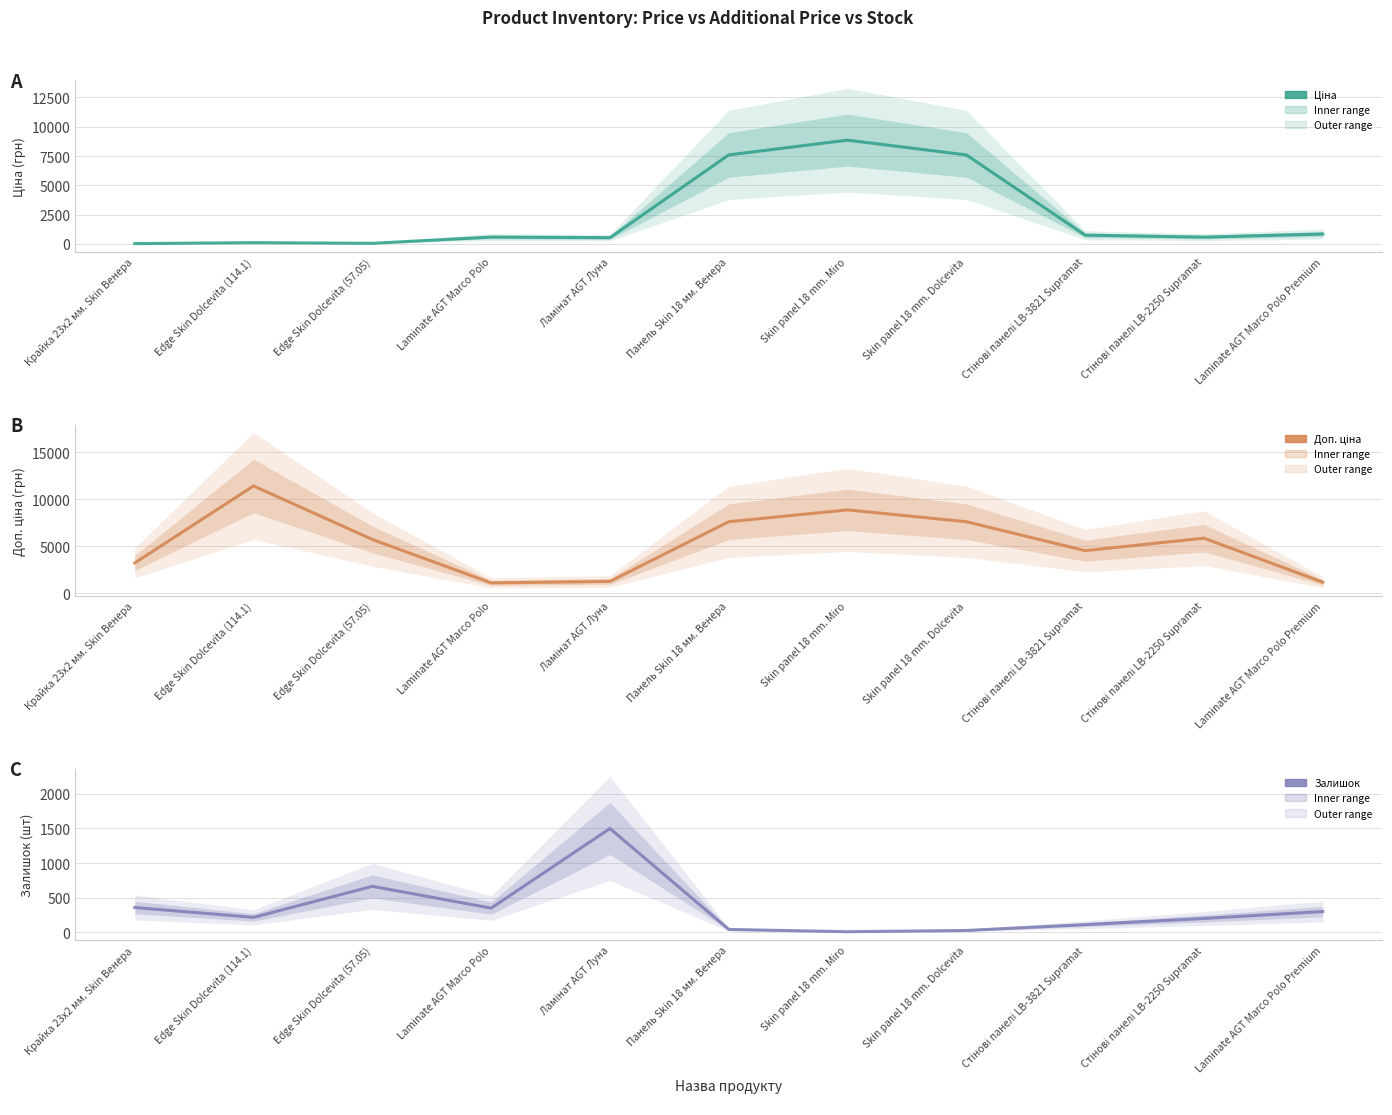

What are all the series names shown in the legend?

Ціна, Доп. ціна, Залишок